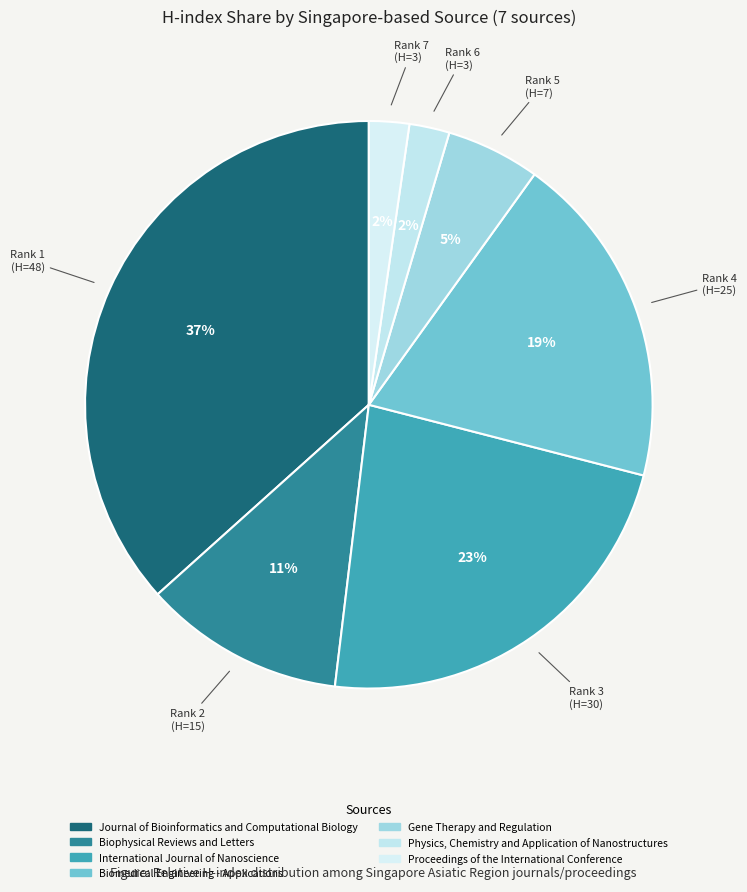

How many slices are in this pie chart?

7